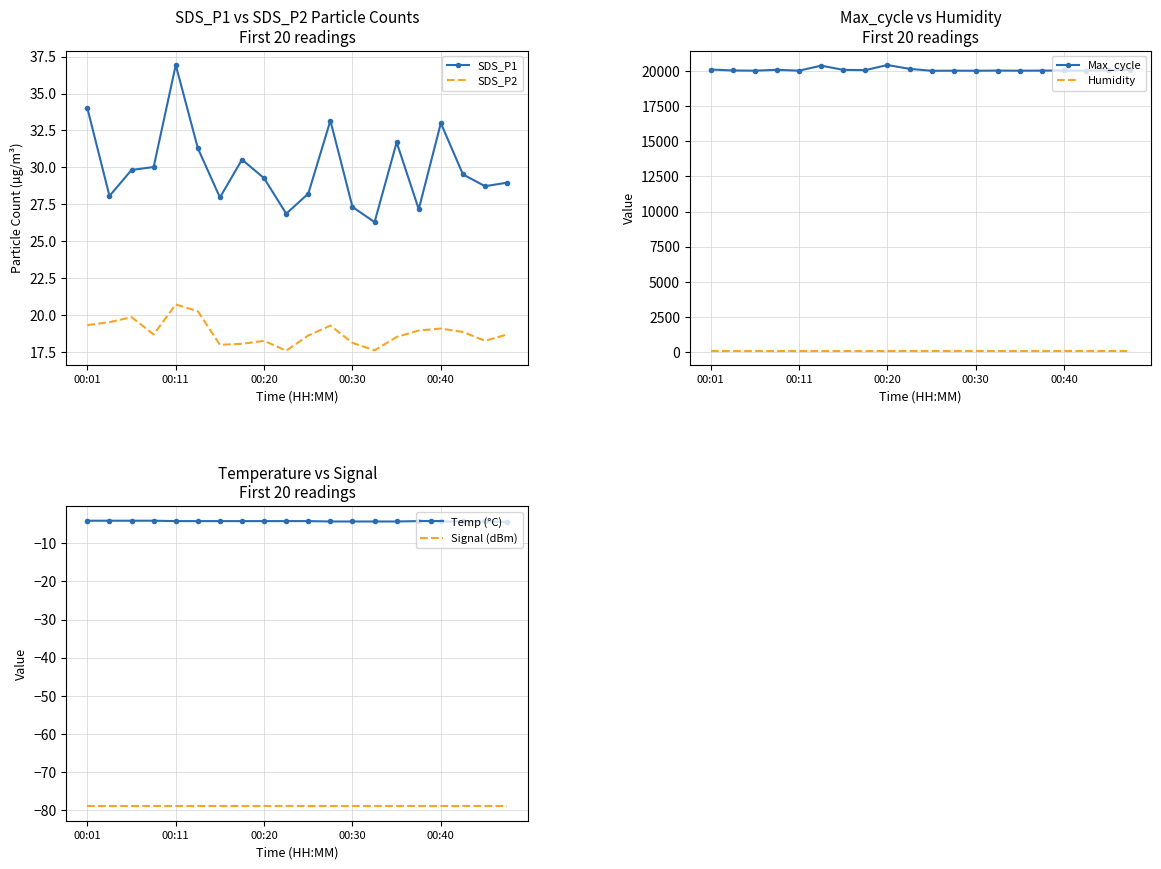

True or false: Signal (dBm) and Humidity cross at least once.

False